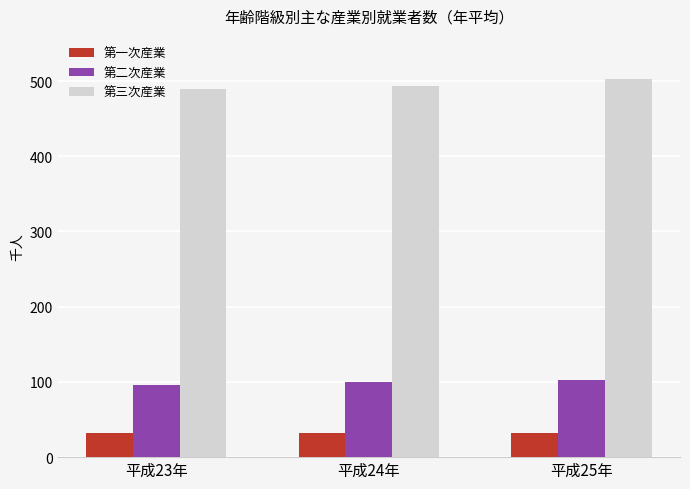

How many categories are shown in the chart?

3